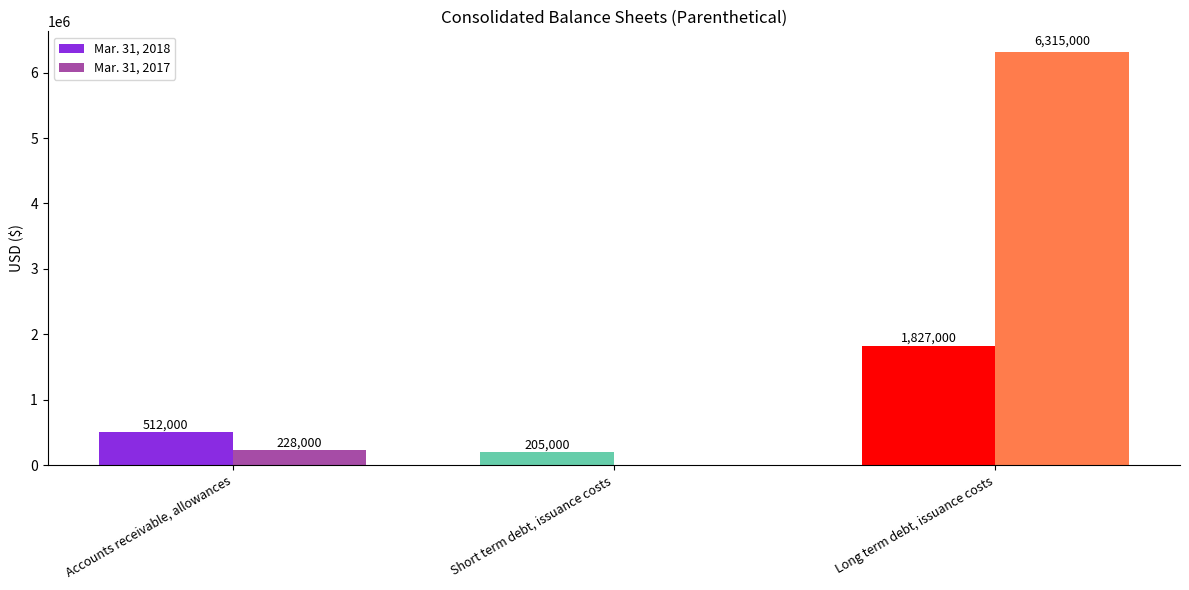

Which series has the largest total across all categories?

Mar. 31, 2017